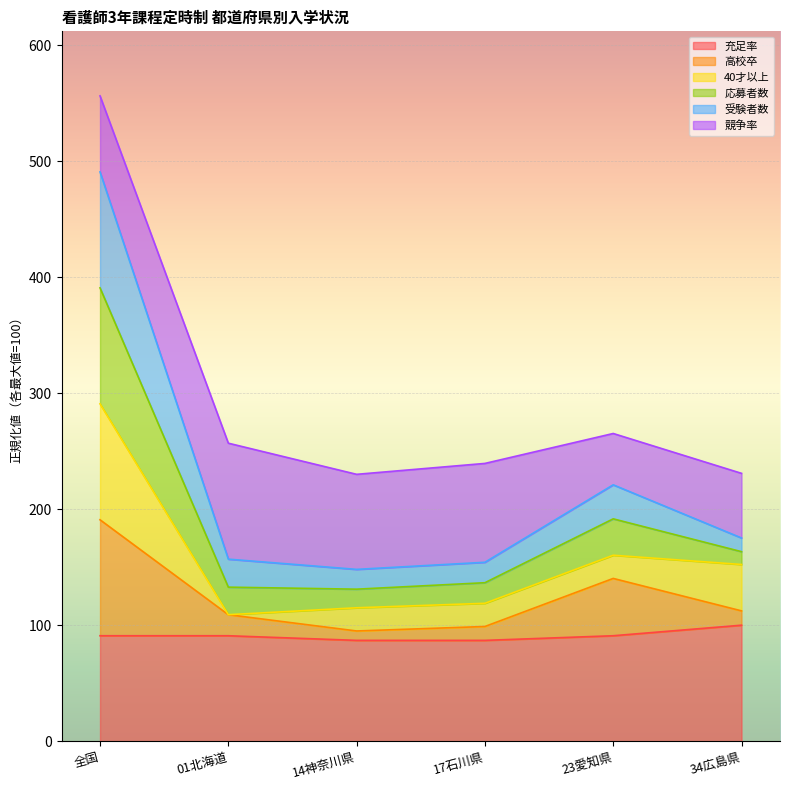

What is the maximum value for 充足率?

100.0